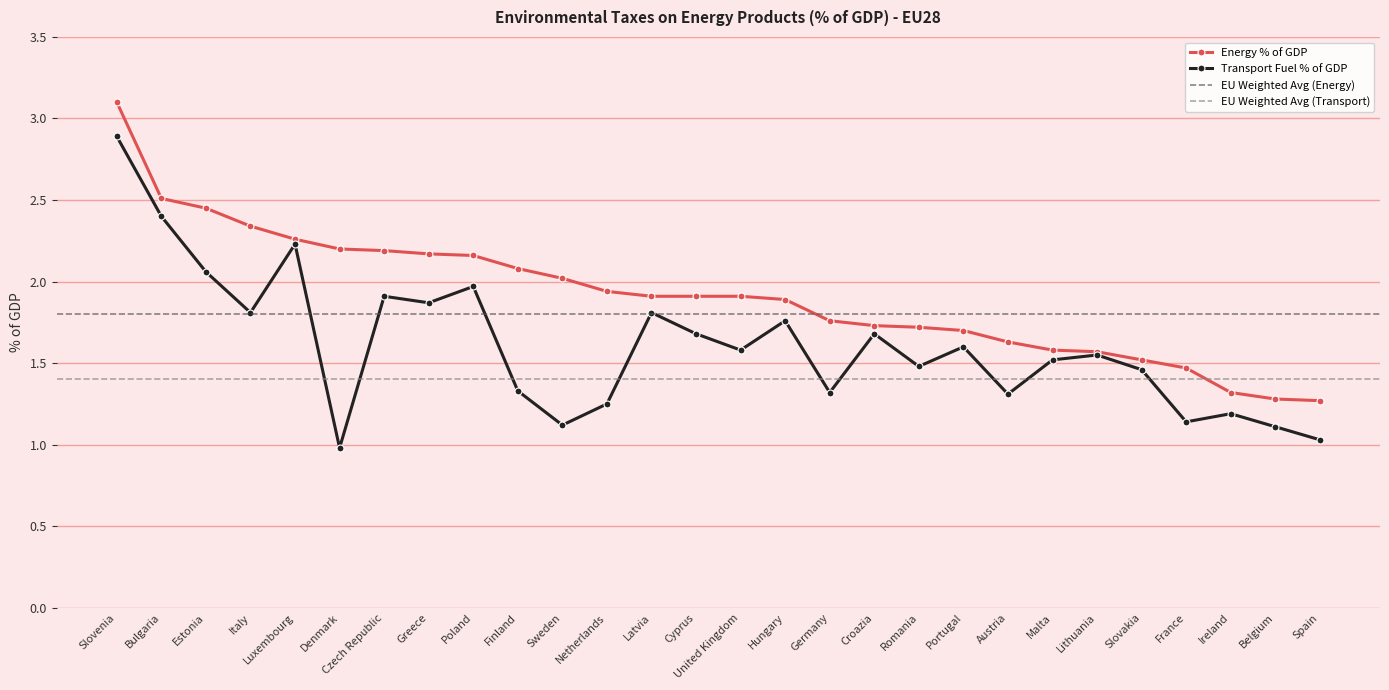

What is the difference between the highest and lowest values at Hungary?

0.1